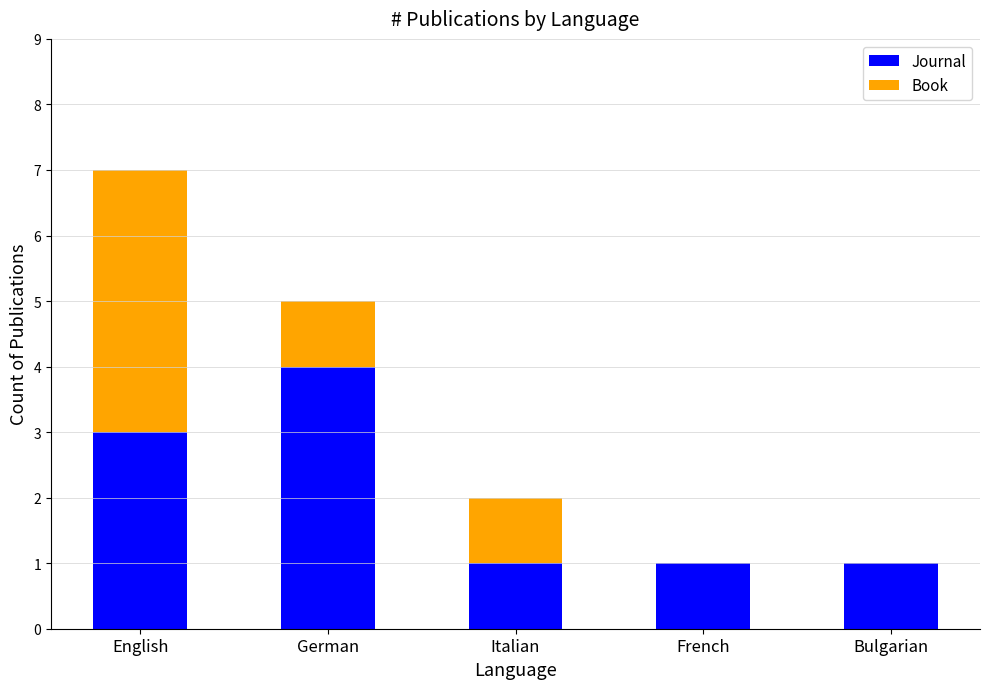

What is the total value across all series at French?

1